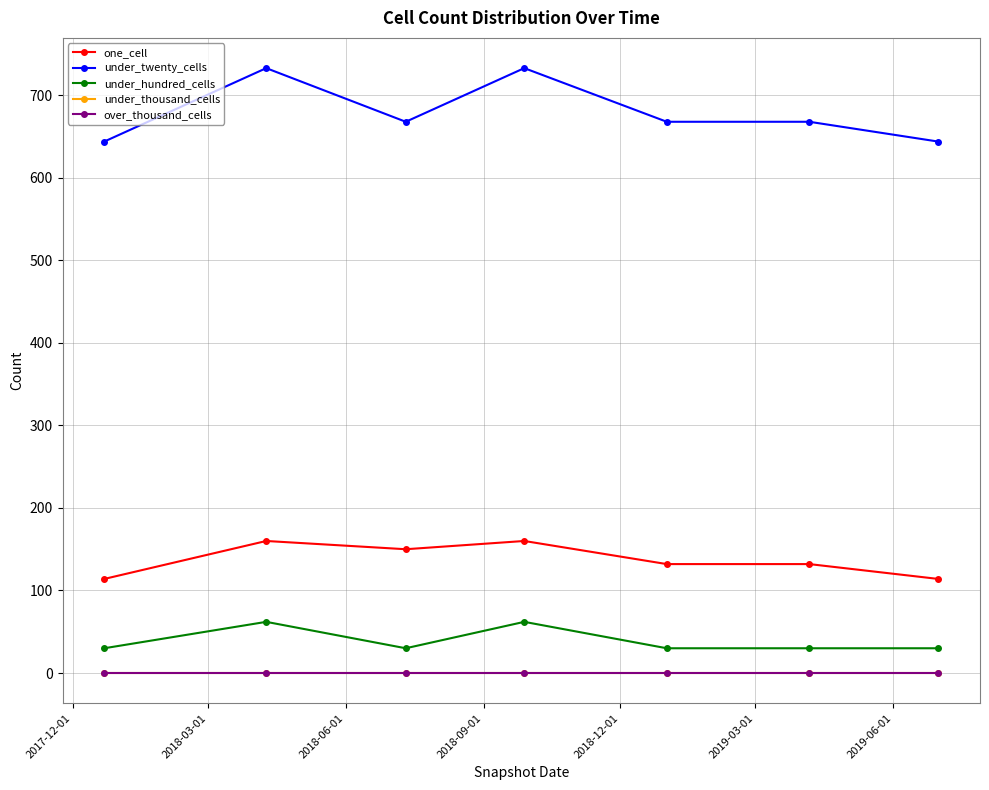

True or false: one_cell and under_hundred_cells cross at least once.

False